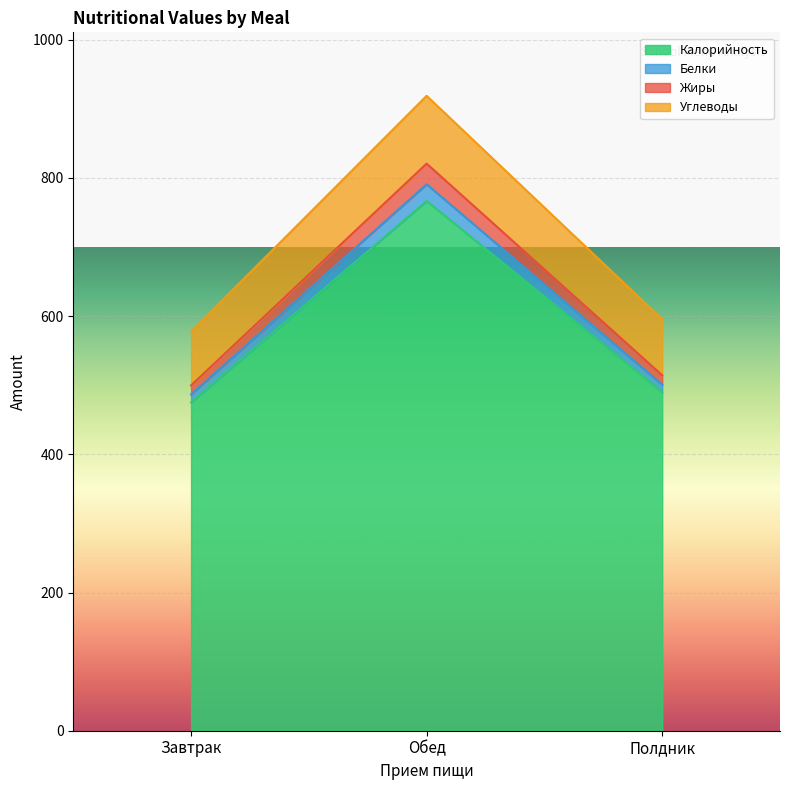

What are all the series names shown in the legend?

Калорийность, Белки, Жиры, Углеводы